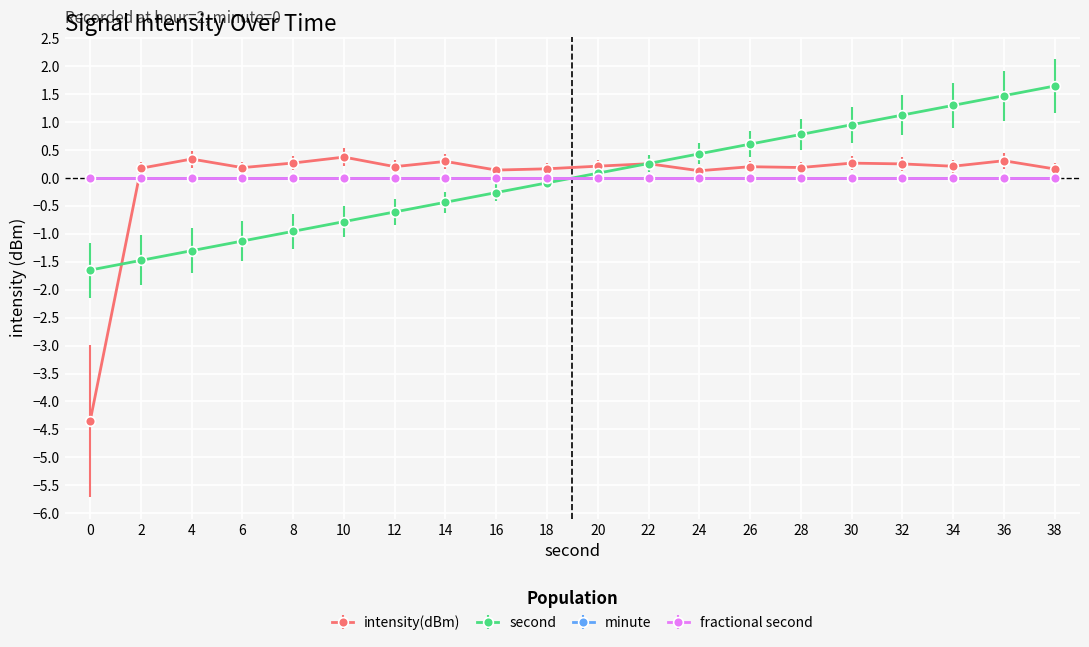

What is the difference between the second highest and minimum values in the intensity(dBm) series?

4.7